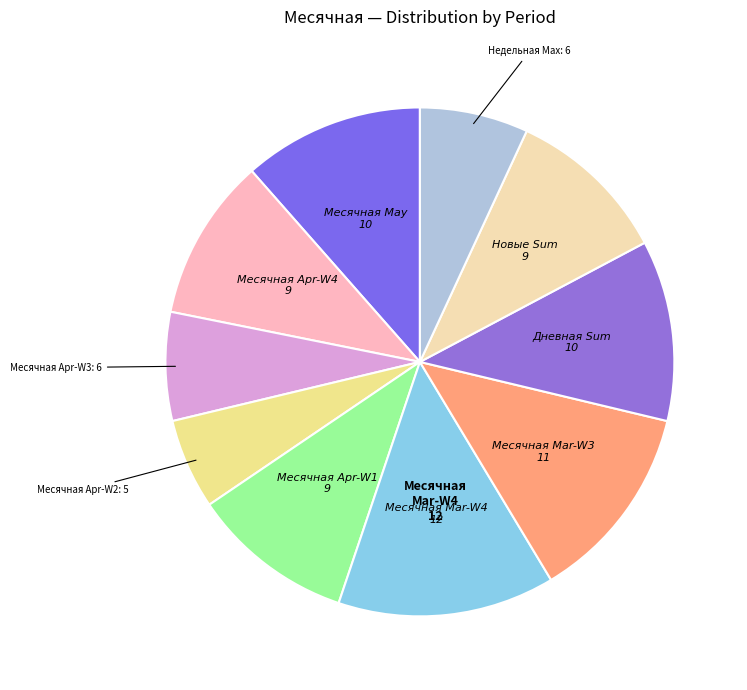

How many segments does this pie chart have?

10